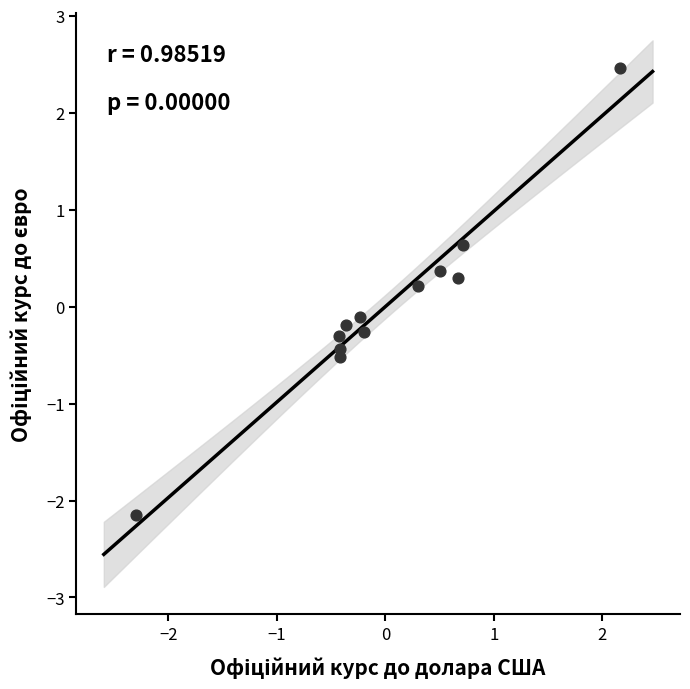

What is the range of X values (max minus min)?

4.5